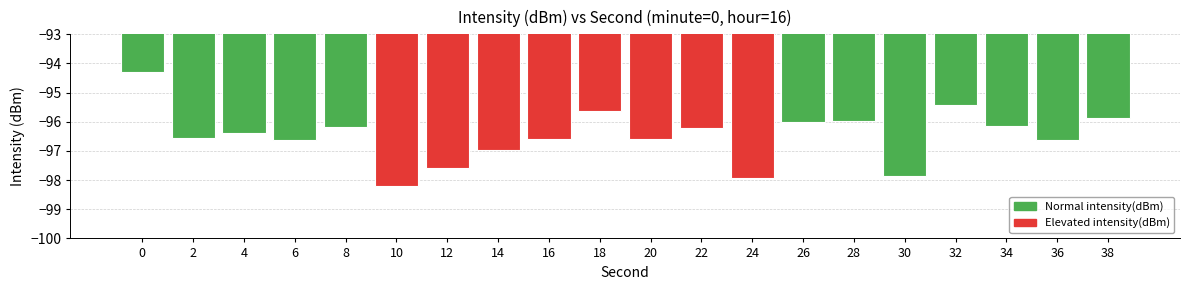

What is the difference between the values at 2 and 10?

1.6